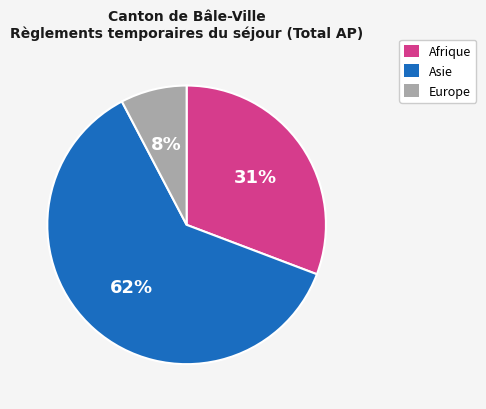

Rank the categories by value from highest to lowest.

Asie, Afrique, Europe